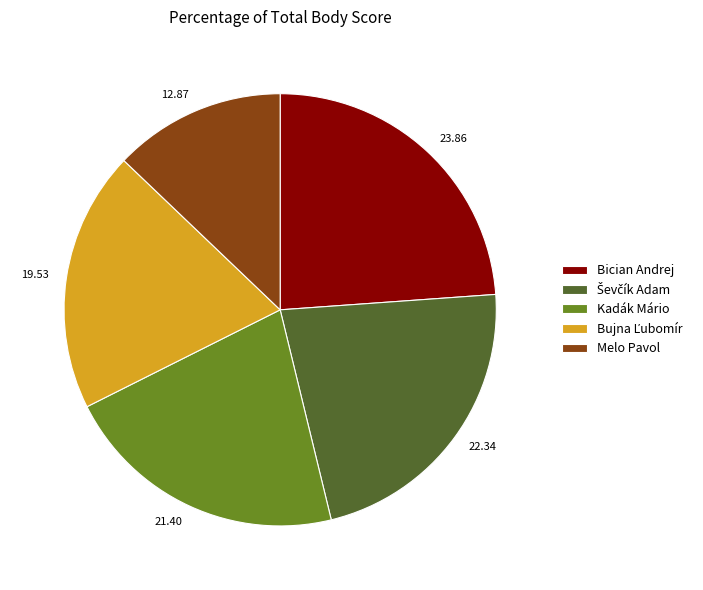

Do 23.86 and 19.53 together represent more than half of the pie?

No